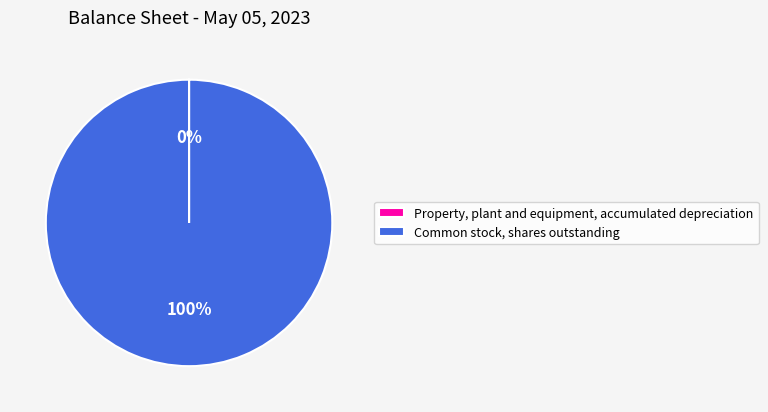

Which category accounts for the majority?

Common stock, shares outstanding